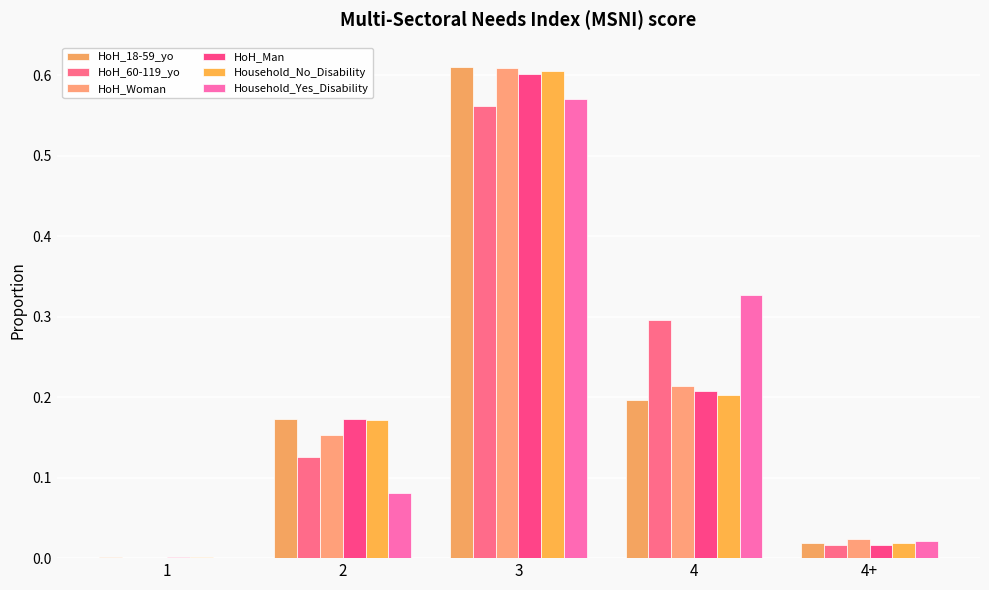

Are the bars grouped side by side (vs. stacked)?

Yes